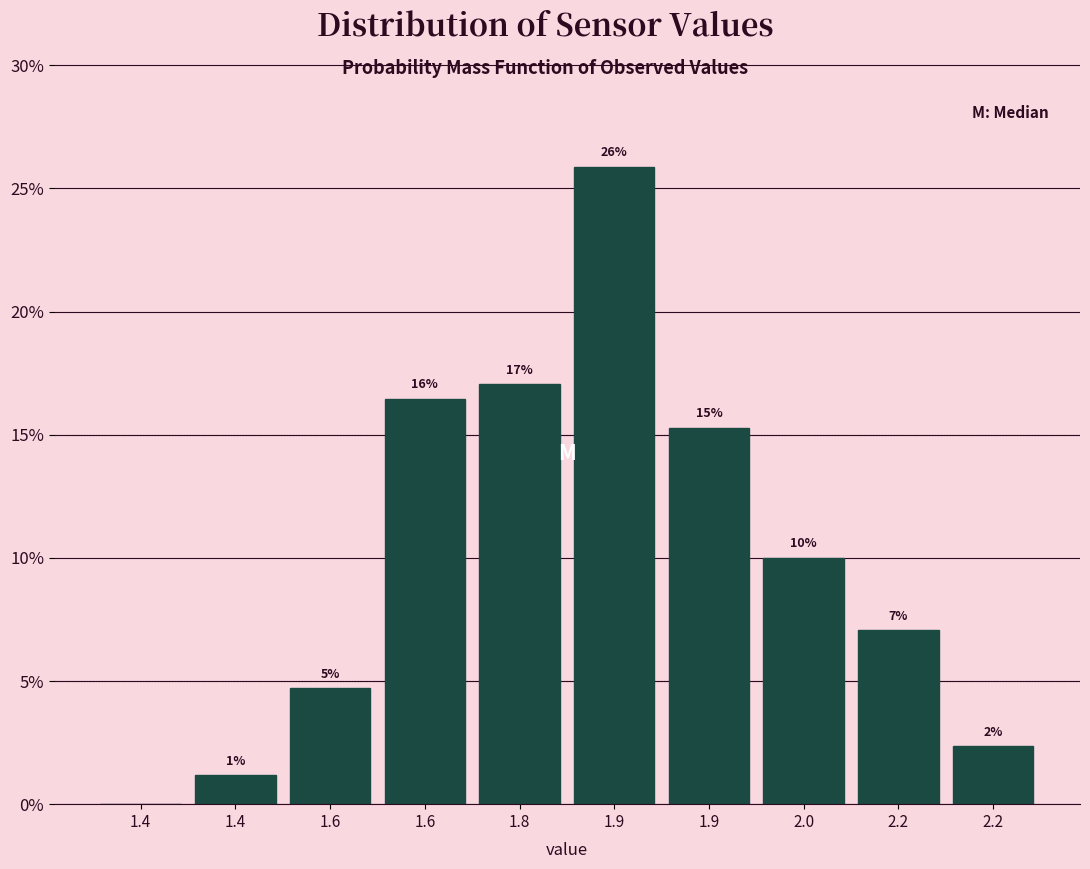

Are the bars horizontal?

No